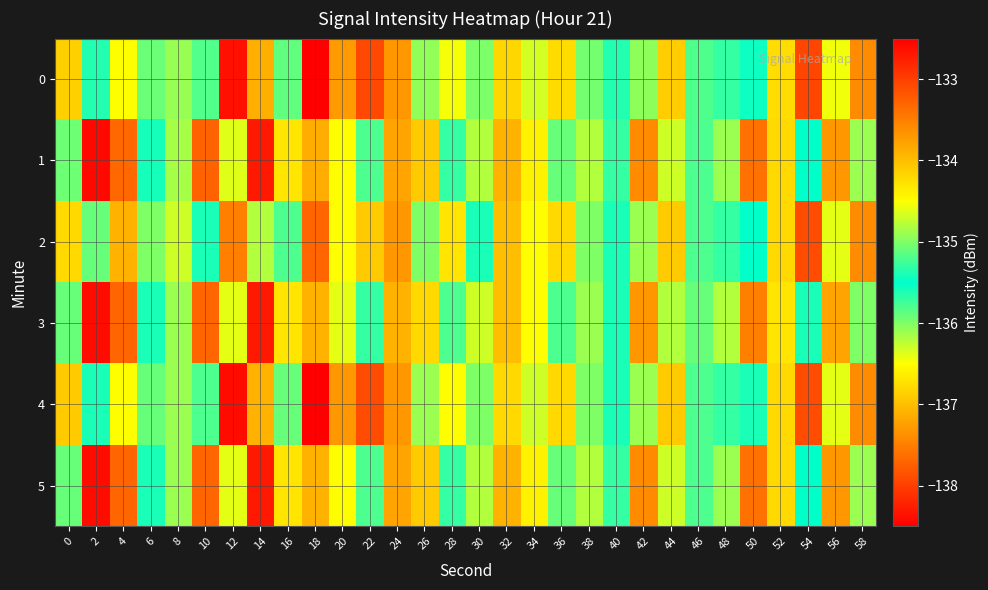

Reading right to left, extract all data points from this chart.

0: 58=-133.6	56=-134.6	54=-133.1	52=-134.2	50=-135.6	48=-135.7	46=-135.2	44=-134.1	42=-134.9	40=-135.6	38=-135.0	36=-136.8	34=-134.7	32=-134.2	30=-135.0	28=-134.5	26=-134.9	24=-133.7	22=-133.1	20=-137.3	18=-132.5	16=-135.1	14=-133.9	12=-132.6	10=-135.8	8=-136.1	6=-135.9	4=-134.5	2=-135.4	0=-134.1
1: 58=-134.9	56=-133.7	54=-135.5	52=-134.2	50=-133.4	48=-136.1	46=-135.8	44=-134.7	42=-133.6	40=-135.3	38=-134.8	36=-135.1	34=-134.4	32=-133.9	30=-136.2	28=-135.7	26=-134.1	24=-133.8	22=-135.2	20=-134.5	18=-133.9	16=-134.3	14=-132.7	12=-134.6	10=-133.3	8=-136.1	6=-135.4	4=-133.3	2=-138.4	0=-135.9
2: 58=-133.6	56=-134.6	54=-133.1	52=-134.2	50=-135.5	48=-135.7	46=-135.2	44=-134.1	42=-134.9	40=-135.6	38=-135.0	36=-136.8	34=-134.5	32=-134.0	30=-135.6	28=-134.3	26=-135.0	24=-133.7	22=-134.1	20=-136.5	18=-133.3	16=-135.2	14=-134.8	12=-133.5	10=-135.4	8=-134.7	6=-136.0	4=-133.9	2=-135.1	0=-134.2
3: 58=-135.0	56=-133.8	54=-135.6	52=-134.3	50=-133.5	48=-136.2	46=-135.9	44=-134.8	42=-133.7	40=-135.4	38=-134.9	36=-135.2	34=-134.5	32=-134.0	30=-136.3	28=-135.8	26=-134.2	24=-133.9	22=-135.3	20=-134.6	18=-133.9	16=-134.3	14=-132.7	12=-134.6	10=-133.3	8=-136.1	6=-135.4	4=-133.3	2=-138.4	0=-135.9
4: 58=-133.6	56=-134.6	54=-133.1	52=-134.2	50=-135.6	48=-135.7	46=-135.2	44=-134.1	42=-134.9	40=-135.6	38=-135.0	36=-136.8	34=-134.7	32=-134.2	30=-135.0	28=-134.5	26=-134.9	24=-133.7	22=-133.1	20=-137.3	18=-132.5	16=-135.1	14=-133.9	12=-132.6	10=-135.8	8=-136.1	6=-135.9	4=-134.5	2=-135.4	0=-134.1
5: 58=-134.9	56=-133.7	54=-135.5	52=-134.2	50=-133.4	48=-136.1	46=-135.8	44=-134.7	42=-133.6	40=-135.3	38=-134.8	36=-135.1	34=-134.4	32=-133.9	30=-136.2	28=-135.7	26=-134.1	24=-133.8	22=-135.2	20=-134.5	18=-133.9	16=-134.3	14=-132.7	12=-134.6	10=-133.3	8=-136.1	6=-135.4	4=-133.3	2=-138.4	0=-135.9